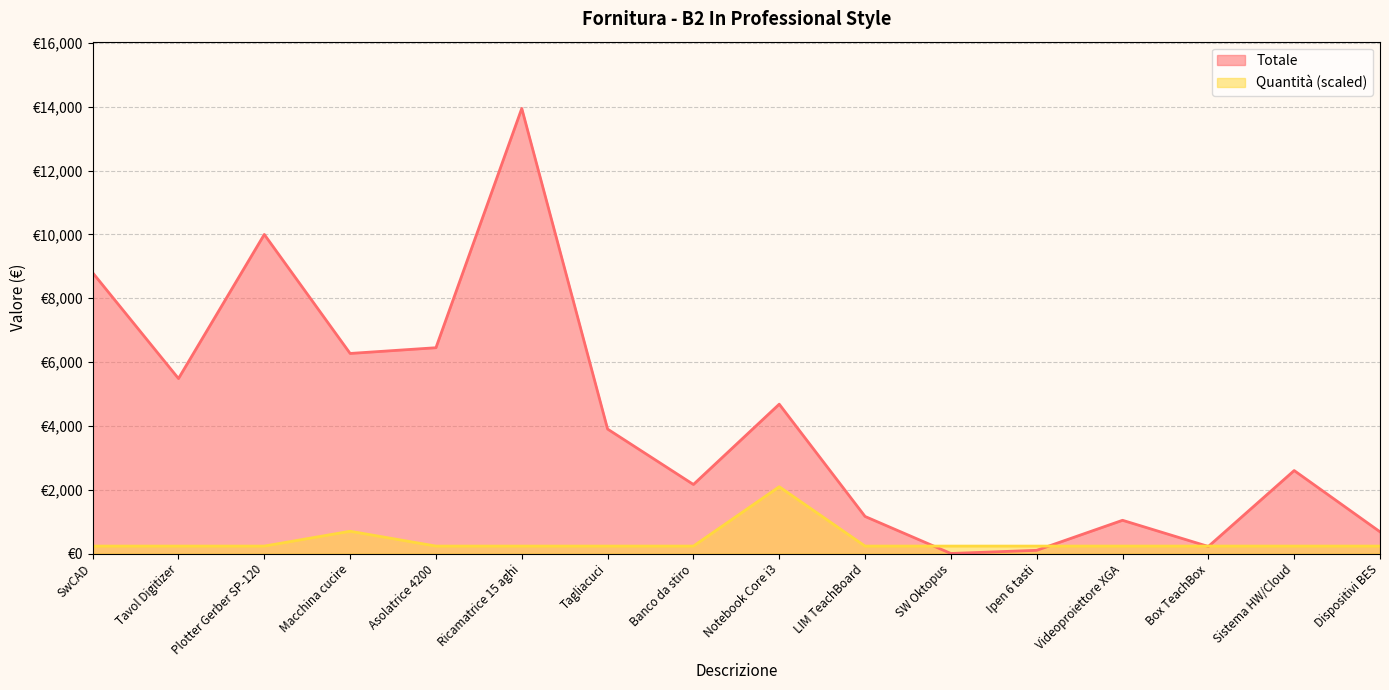

Between which two adjacent categories do Totale and Quantita first intersect?

LIM TeachBoard and SW Oktopus